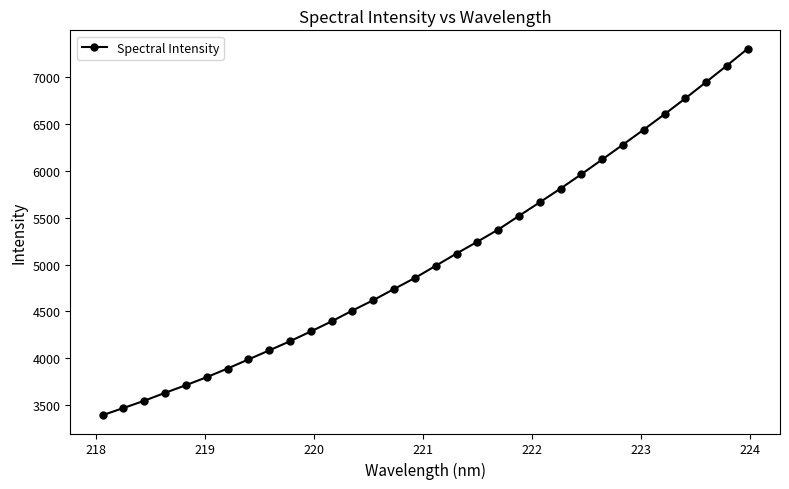

What is the difference between the maximum and minimum values?

3910.3